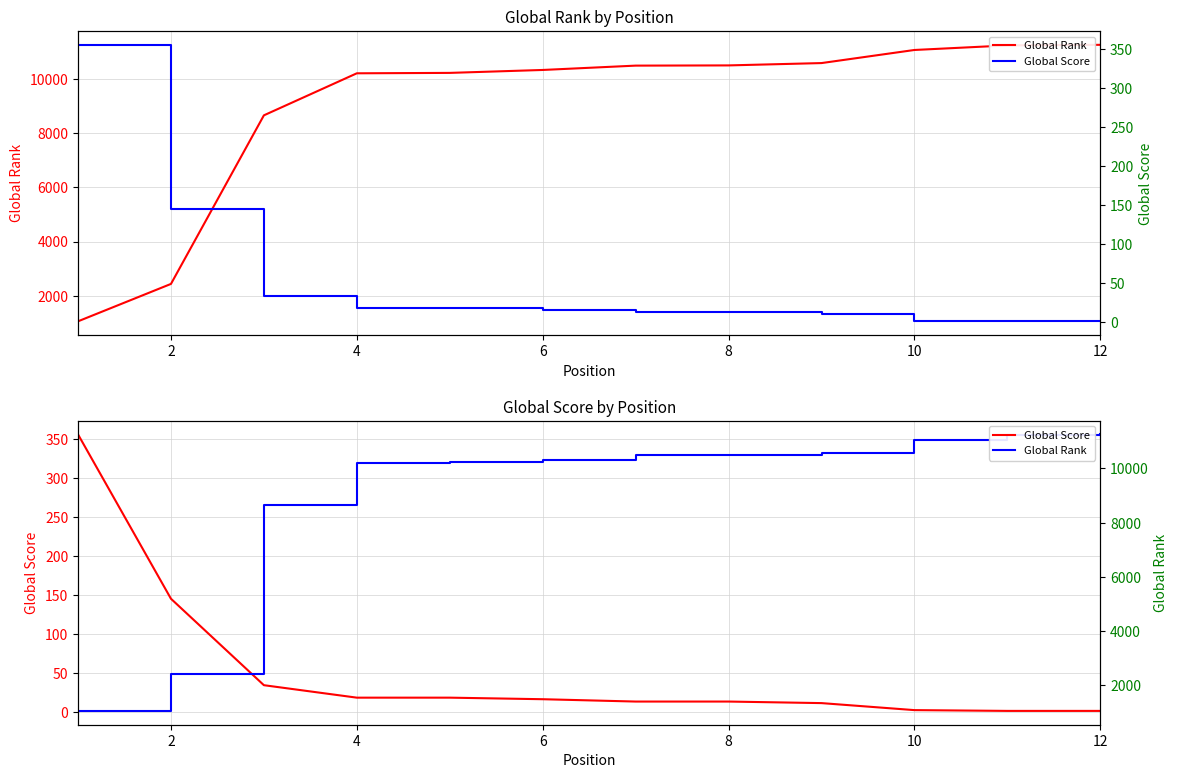

Is the value of Global Score at 2 greater than the value of Global Rank at 10?

No